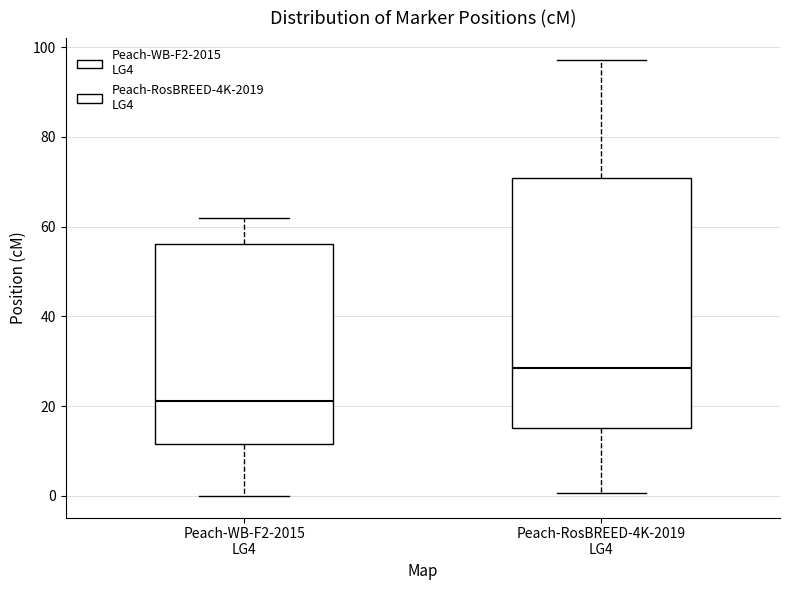

Where is the upper edge of the box for Peach-WB-F2-2015 LG4 on the y-axis? The values are not printed on the chart, so give them approximately, as read against the axis.

56